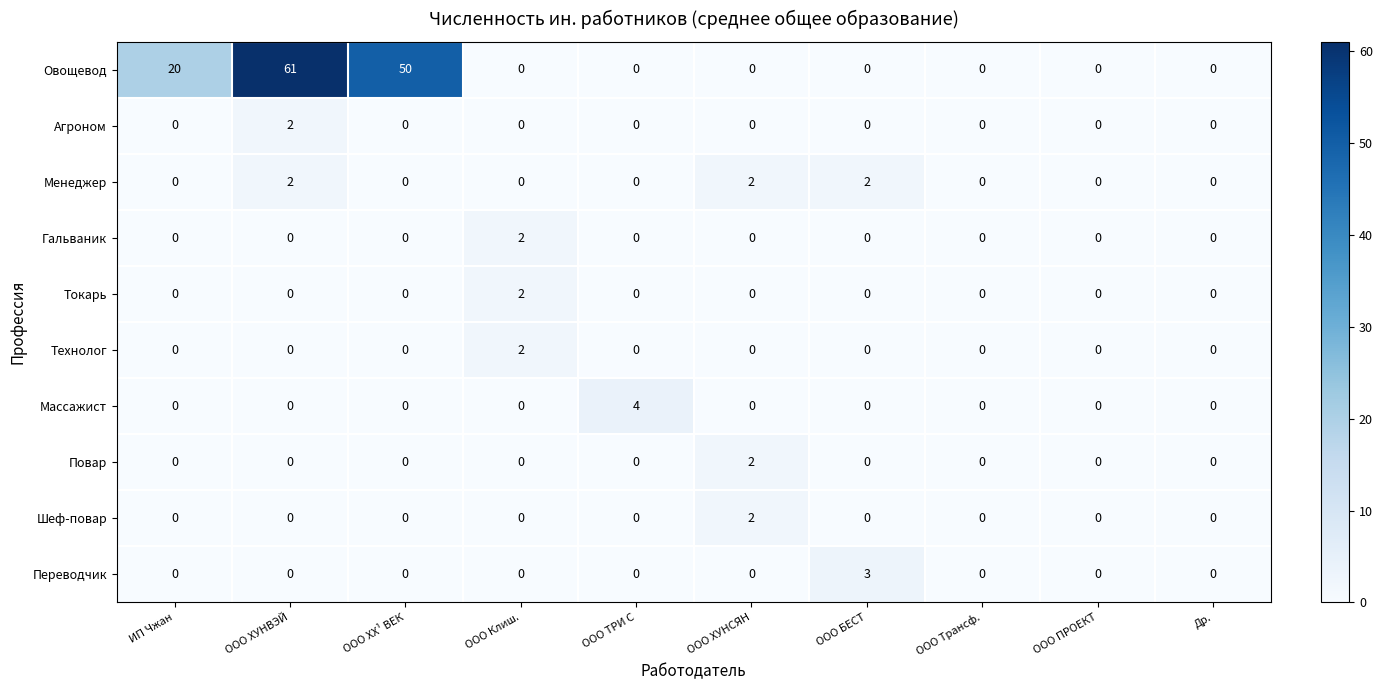

Is it true that Шеф-повар equals 1 at ООО ПРОЕКТ?

False